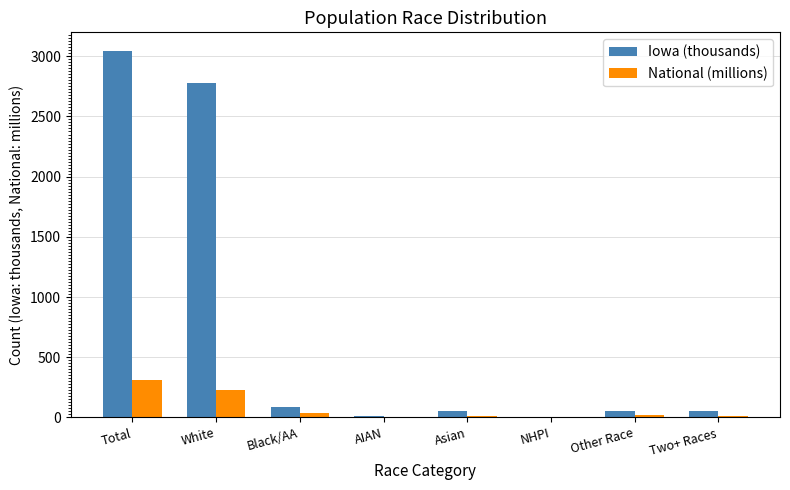

What is the maximum value for Iowa (thousands)?

3046.4